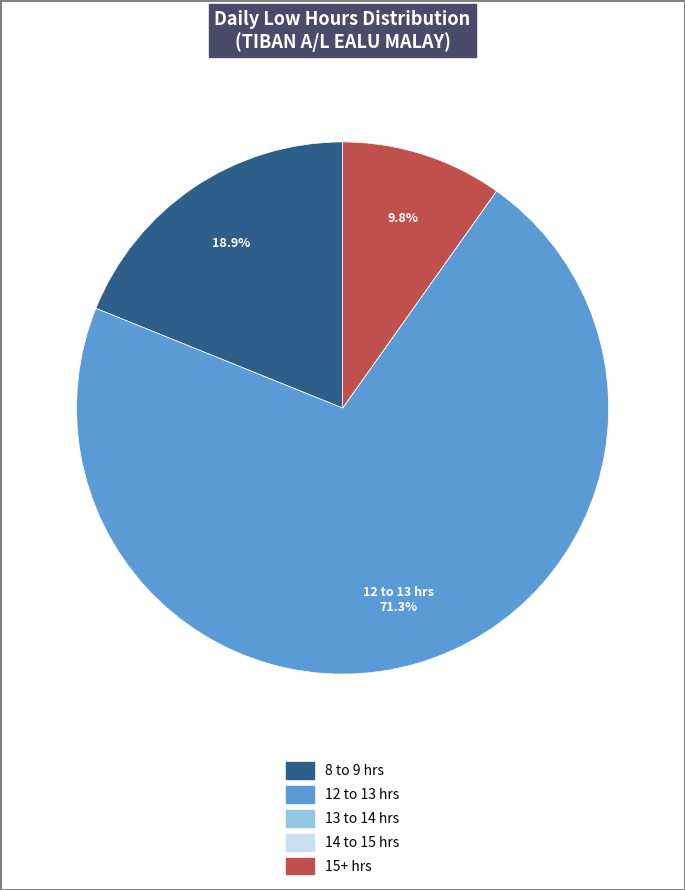

What is the majority slice?

12 to 13 hrs